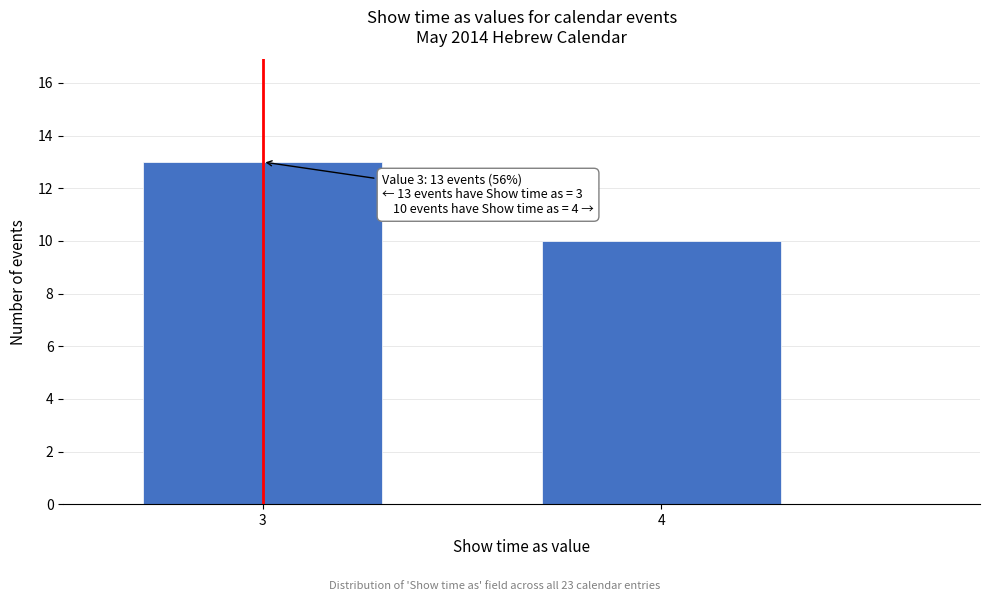

Reading left to right, extract all data points from this chart.

3=13	4=10